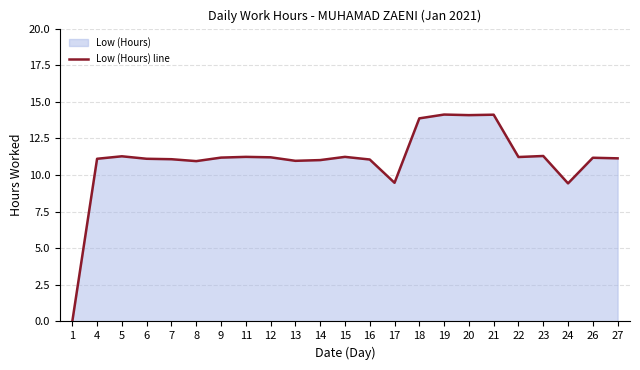

How many lines are shown in the chart?

1